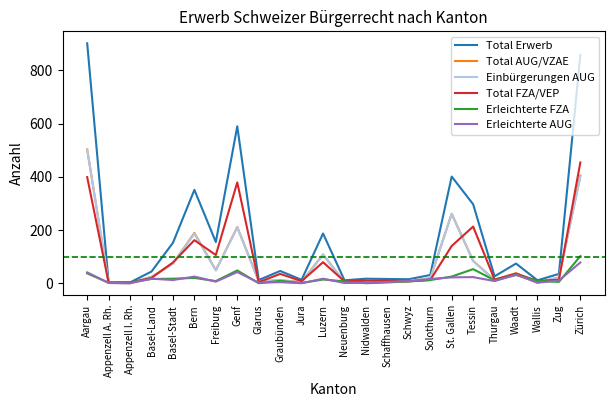

What is the maximum value shown in the chart?

902